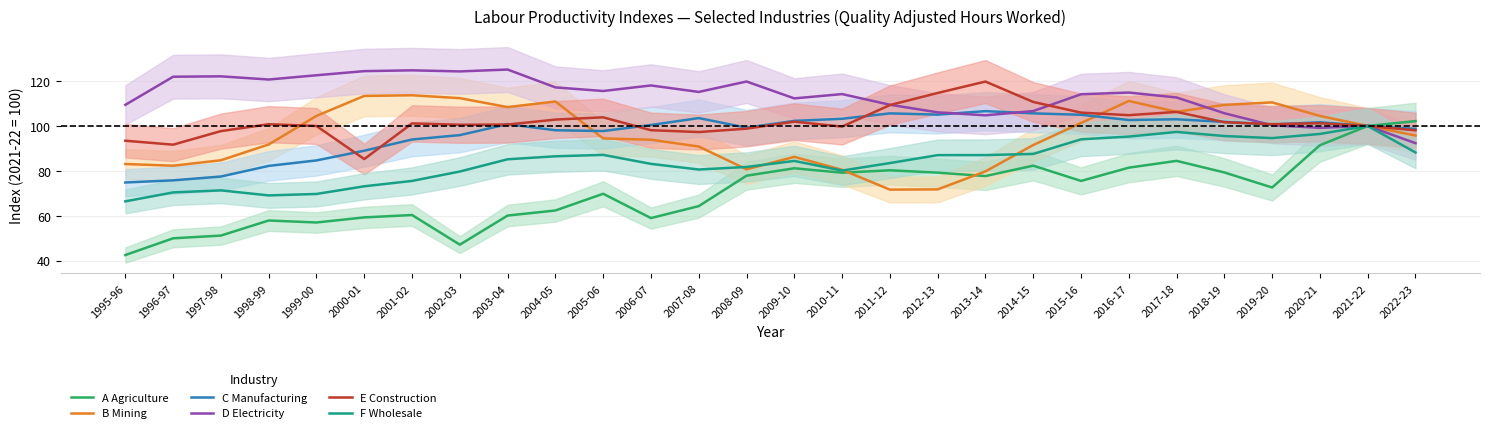

True or false: D Electricity has a value of 154.7 at 2004-05.

False